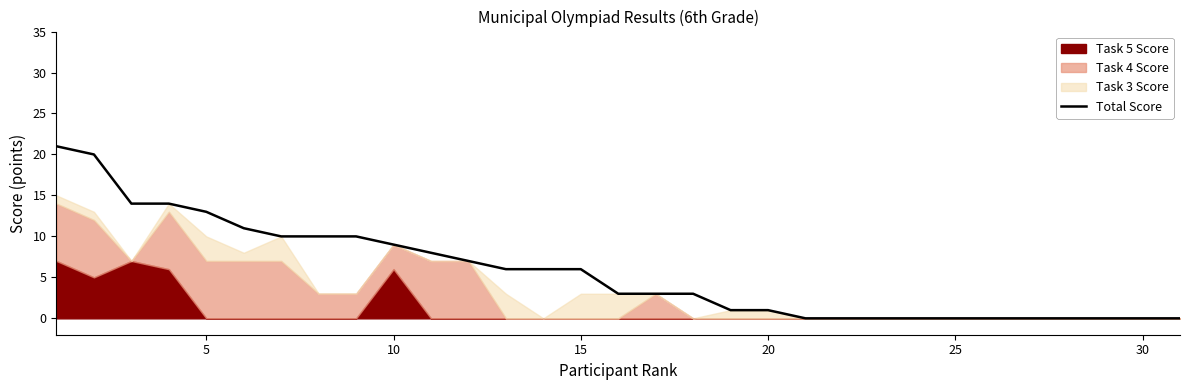

What value does the Total Score series have at 5, to the nearest 5?

15